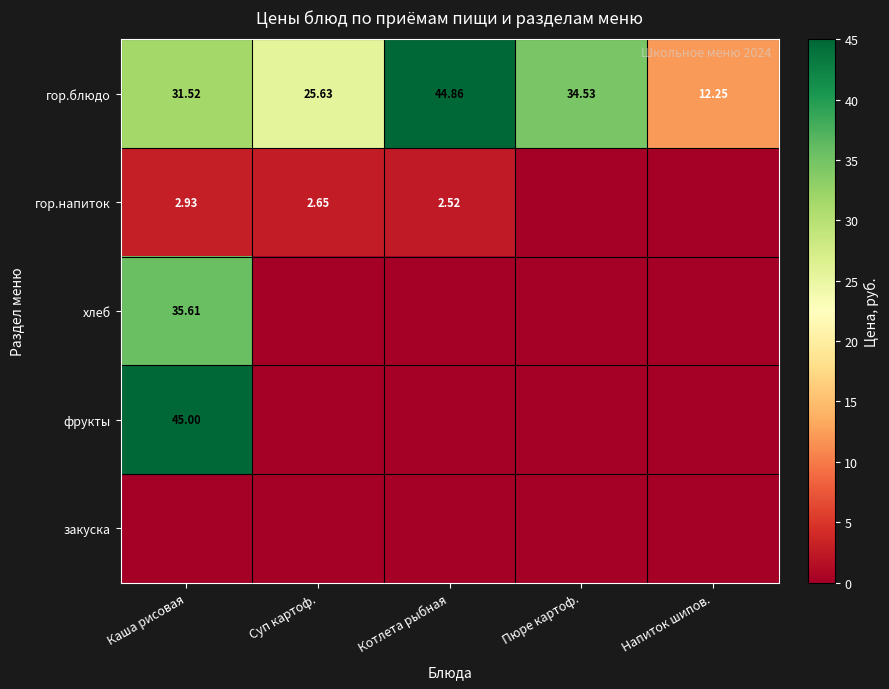

How many data points does each series have?

5